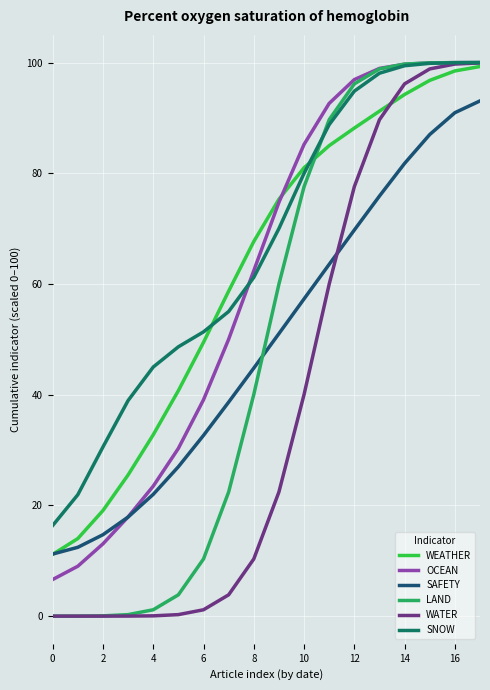

What is the lowest value of the SAFETY series?

11.2